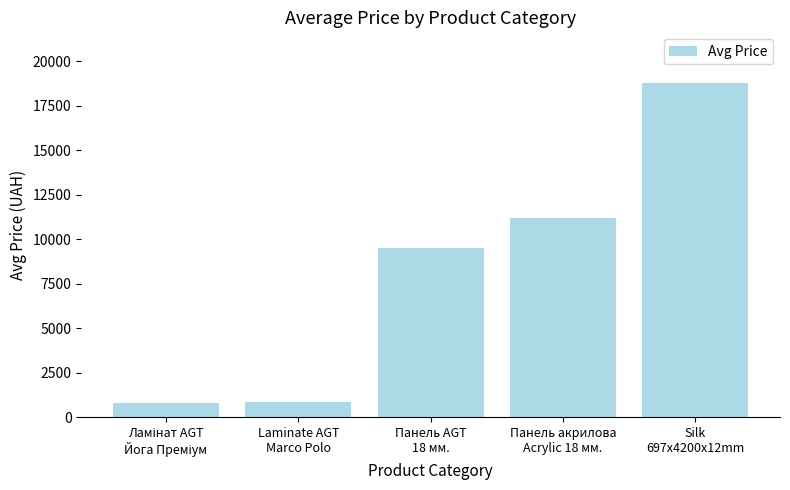

What is the greatest value displayed?

18796.8